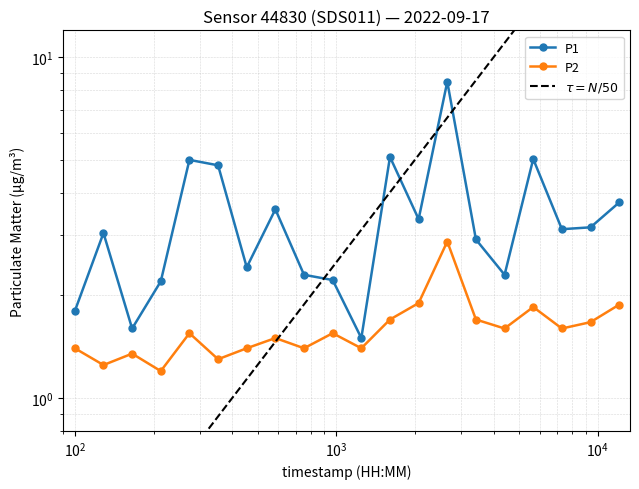

What is the spread (max minus min) of values at 00:44?

1.5